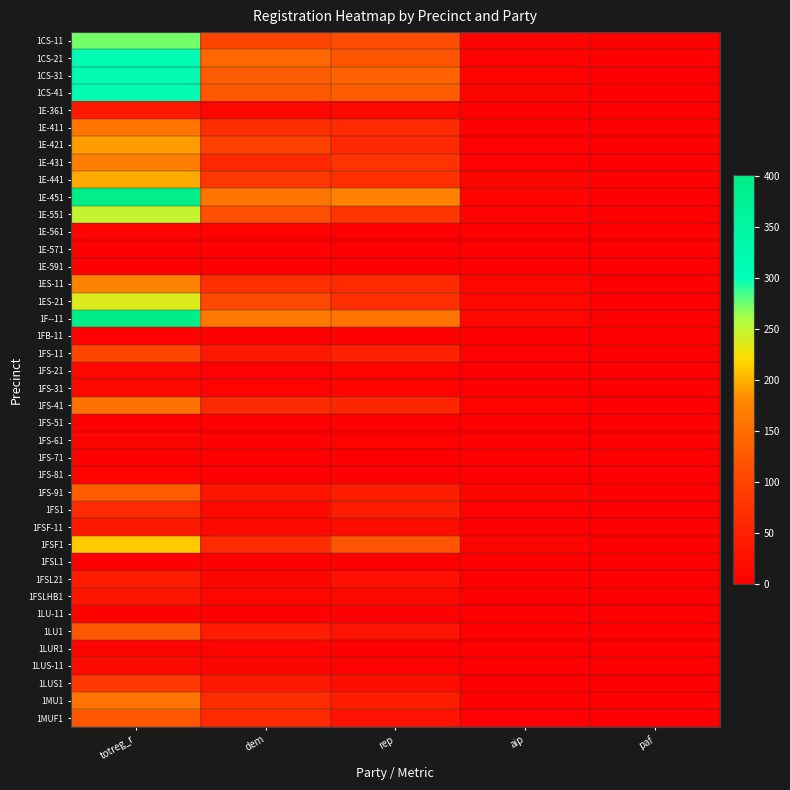

Which series has the largest range (max minus min)?

1F--11